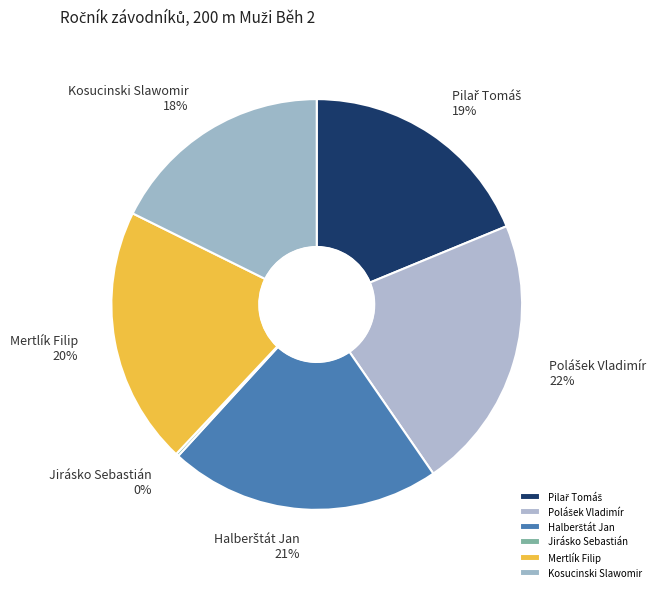

Is it true that Mertlík Filip is 20% of the pie?

True